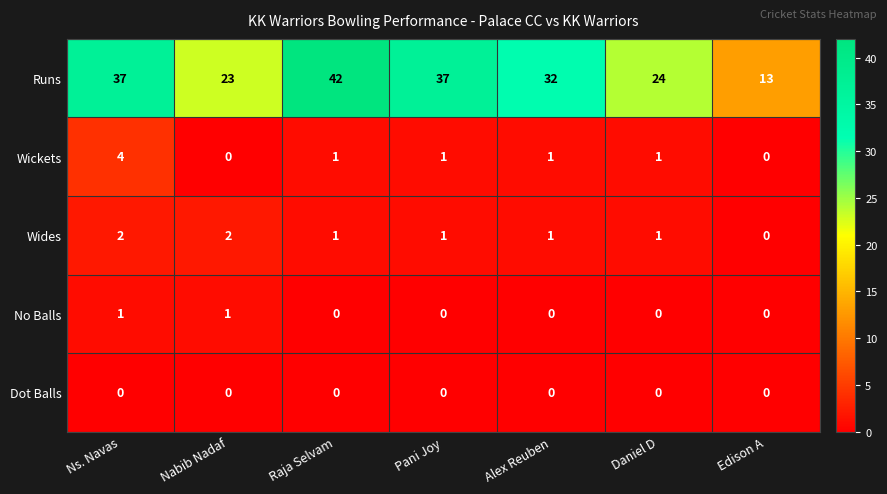

At how many categories does at least one series exceed 26?

4